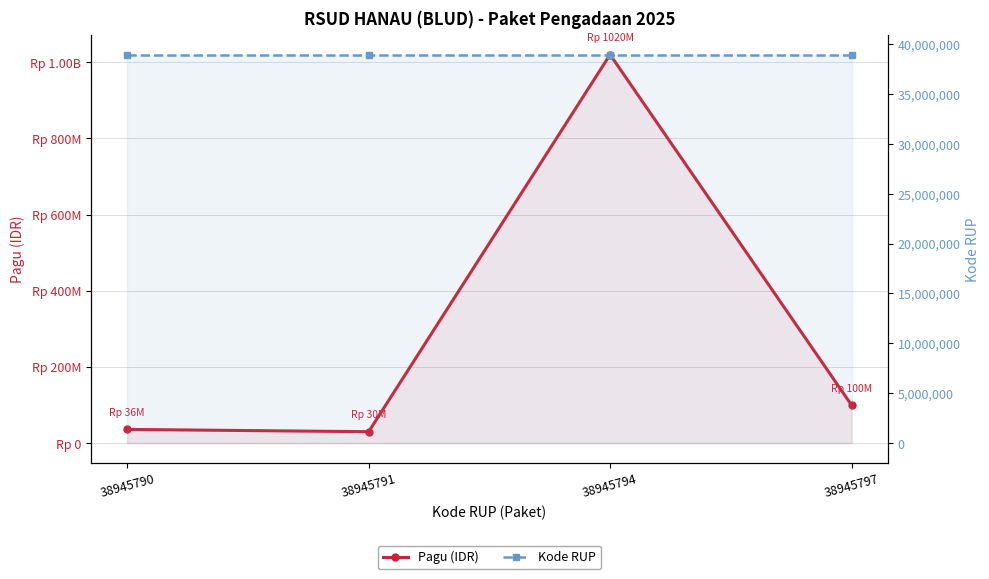

Reading left to right, extract all data points from this chart.

Pagu (IDR): 36000000	30000000	1020000000	100000000
Kode RUP: 38945790	38945791	38945794	38945797